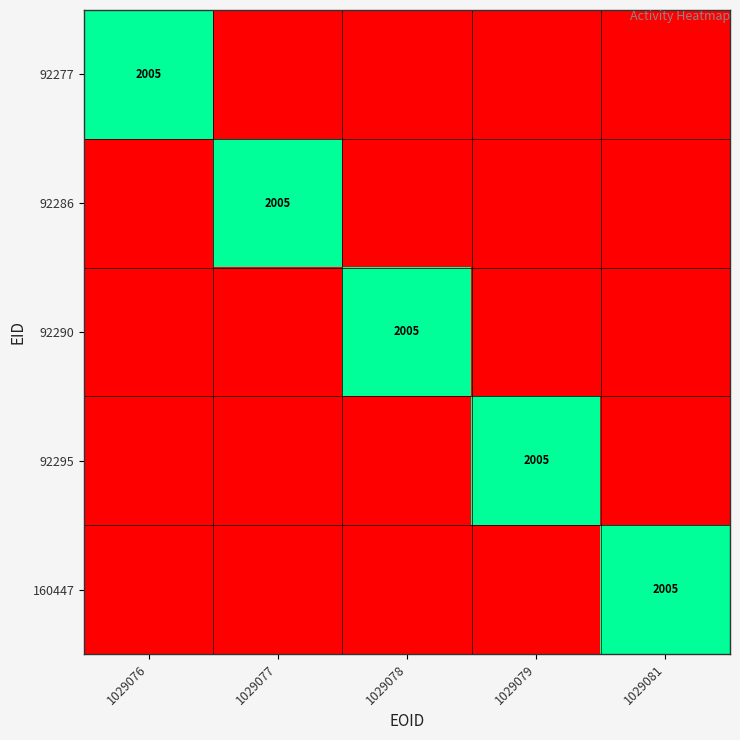

The 160447 series shows 3332 at 1029081. True or false?

False